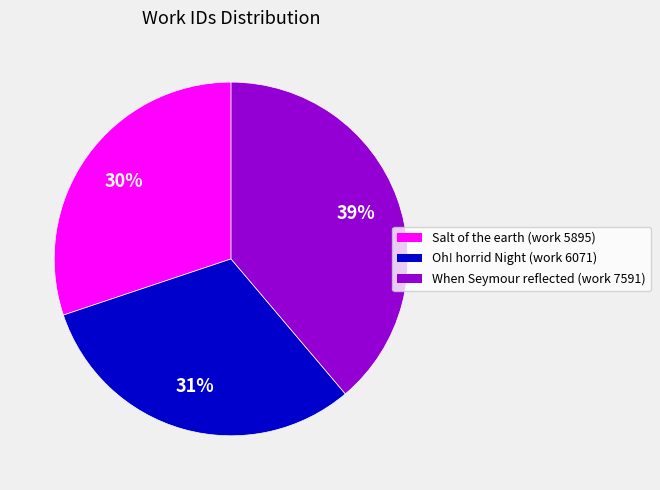

Rank the categories by value from lowest to highest.

Salt of the earth (work 5895), Oh! horrid Night (work 6071), When Seymour reflected (work 7591)